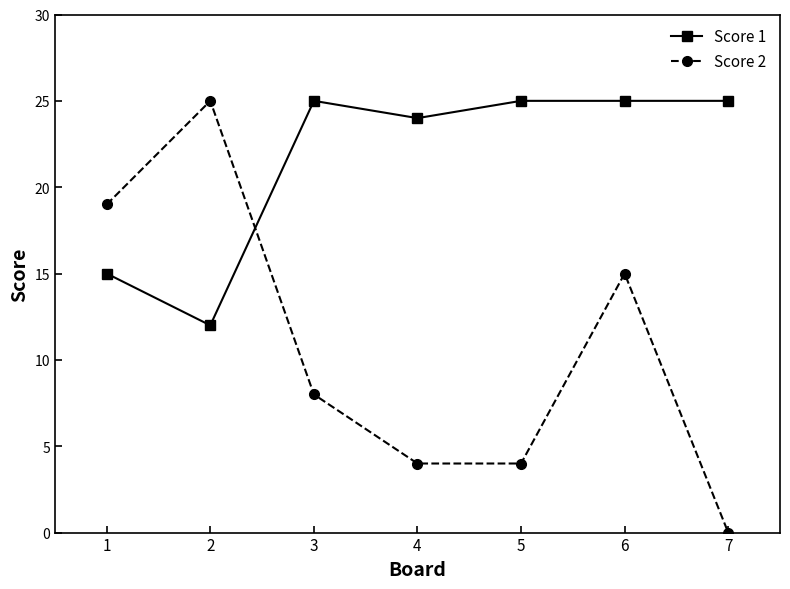

What is the difference between the second highest and second lowest values in the Score 2 series?

15